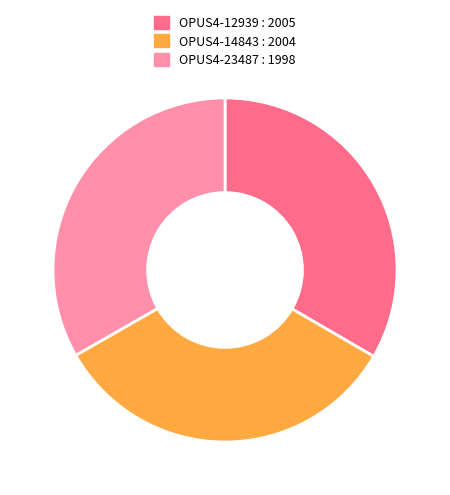

Approximately how many times larger is the value at OPUS4-14843 : 2004 compared to OPUS4-23487 : 1998?

1.0